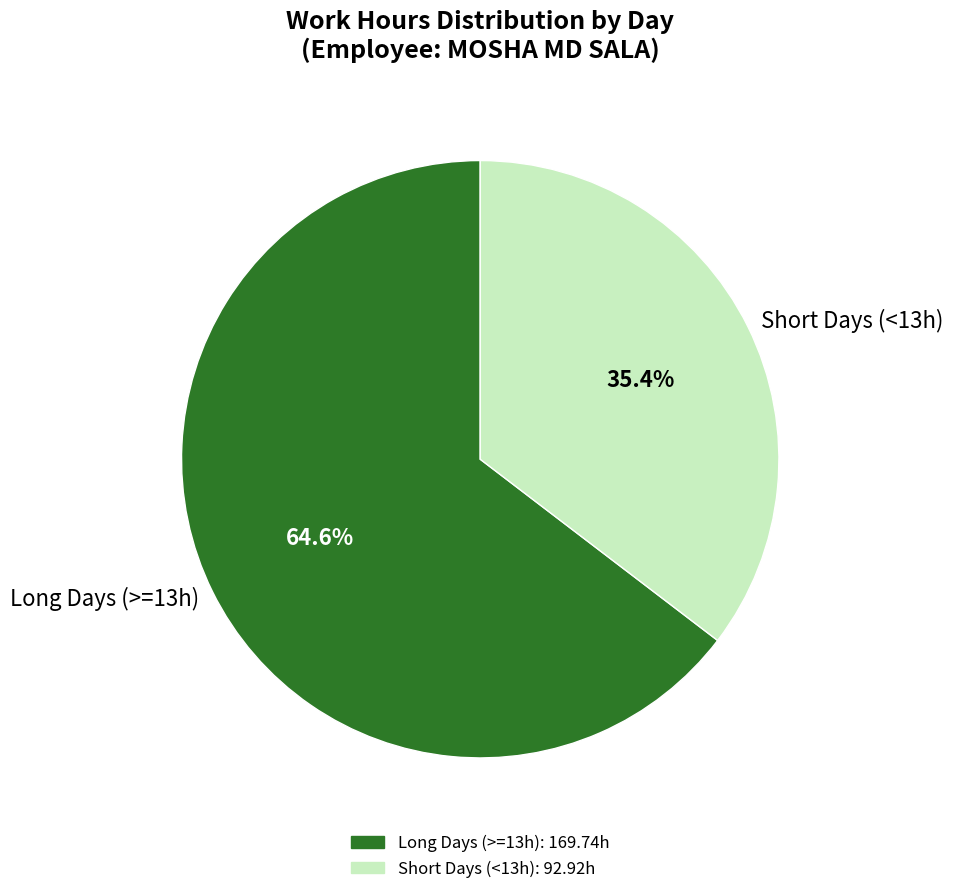

Between Long Days (>=13h) and Short Days (<13h), which is larger?

Long Days (>=13h)